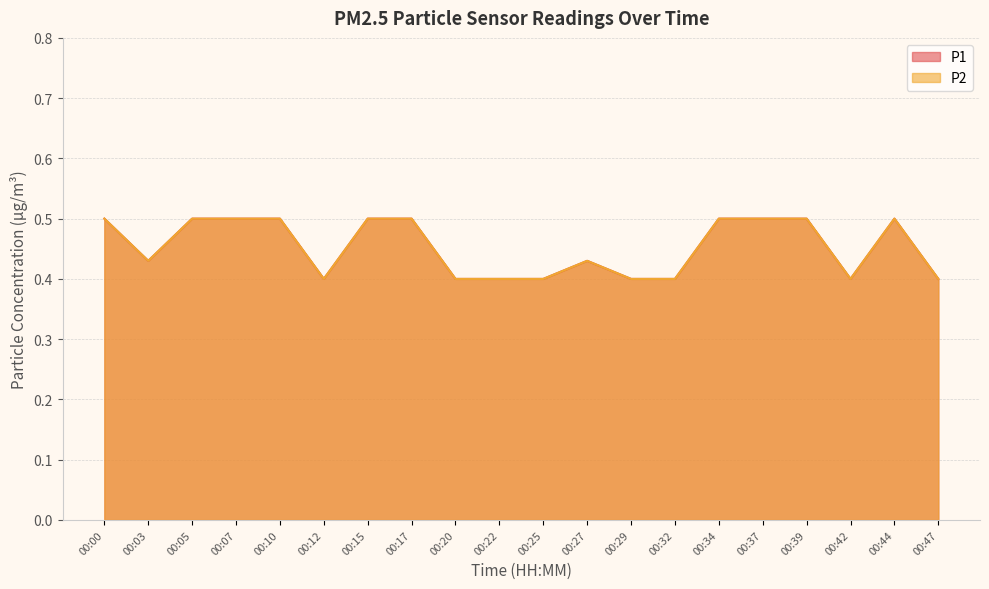

Count the P1 values in the range 0 to 1.

20